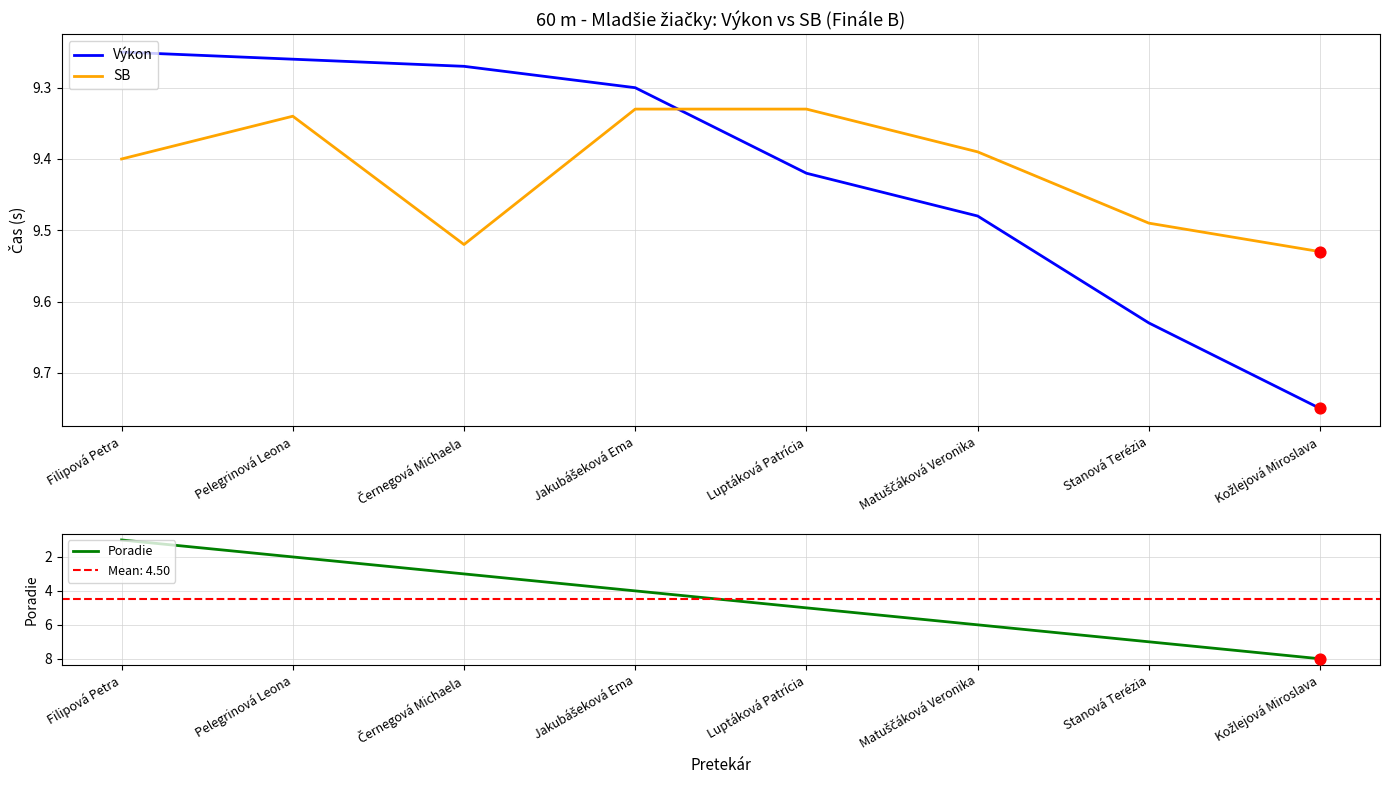

Which series has the largest total across all categories?

Výkon